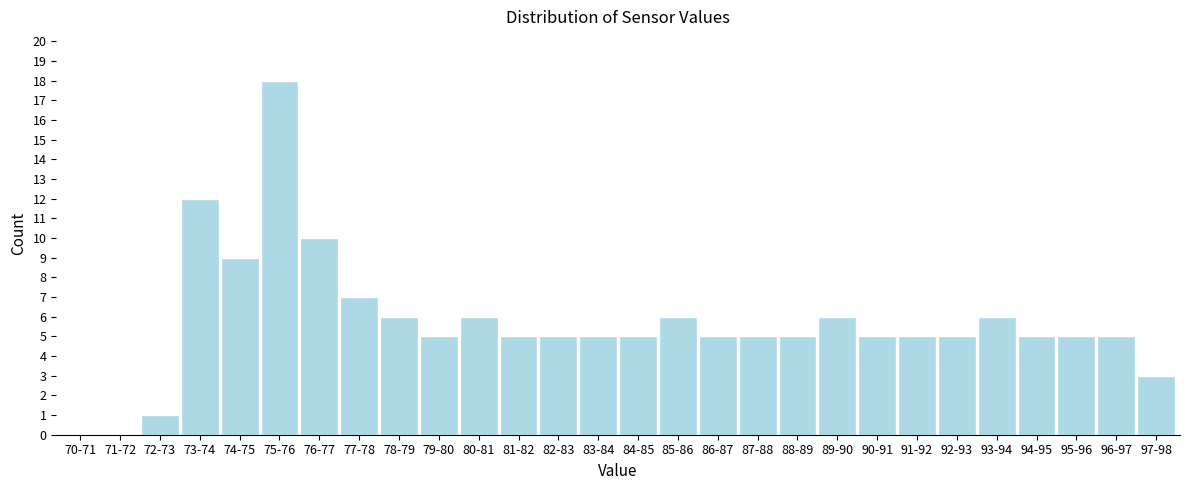

Reading right to left, list all the values displayed in this chart.

97-98=3	96-97=5	95-96=5	94-95=5	93-94=6	92-93=5	91-92=5	90-91=5	89-90=6	88-89=5	87-88=5	86-87=5	85-86=6	84-85=5	83-84=5	82-83=5	81-82=5	80-81=6	79-80=5	78-79=6	77-78=7	76-77=10	75-76=18	74-75=9	73-74=12	72-73=1	71-72=0	70-71=0